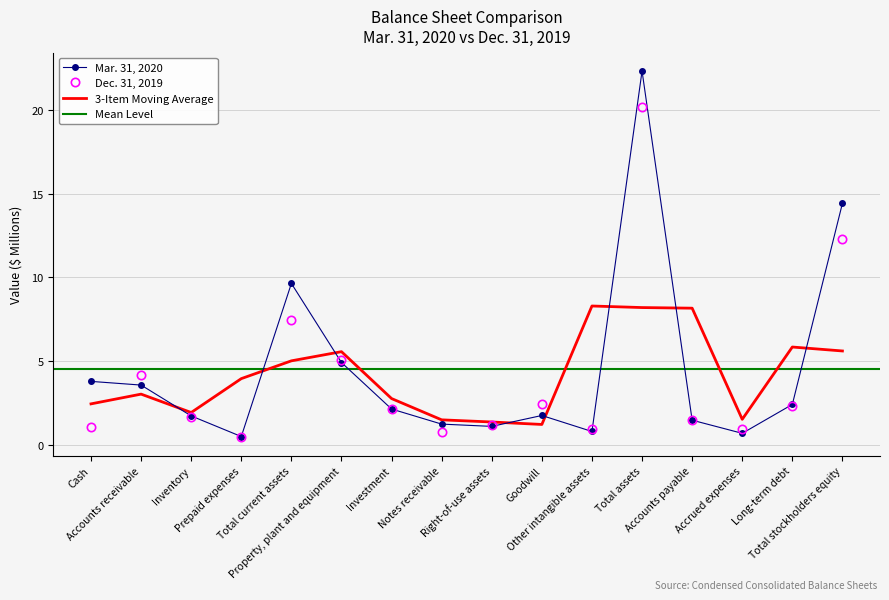

What is the total value across all series at Notes receivable?

2.0